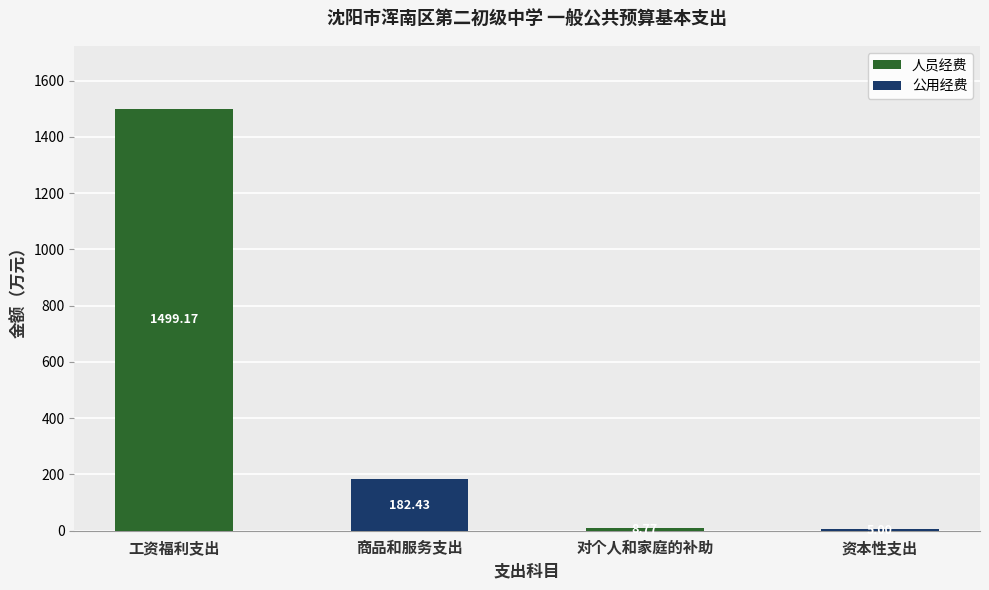

How many data points does each series have?

4